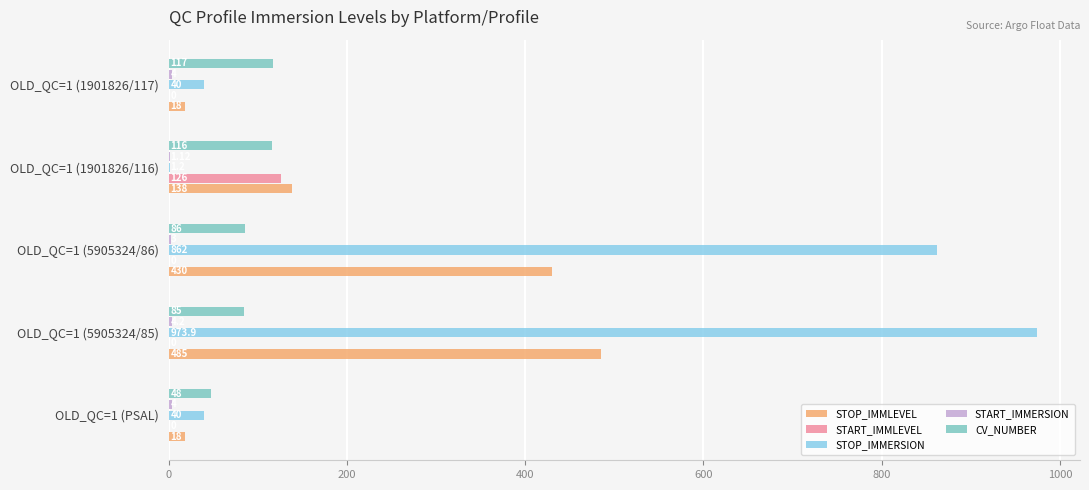

What is the sum of the CV_NUMBER values at OLD_QC=1 (5905324/86) and OLD_QC=1 (1901826/116)?

202.0